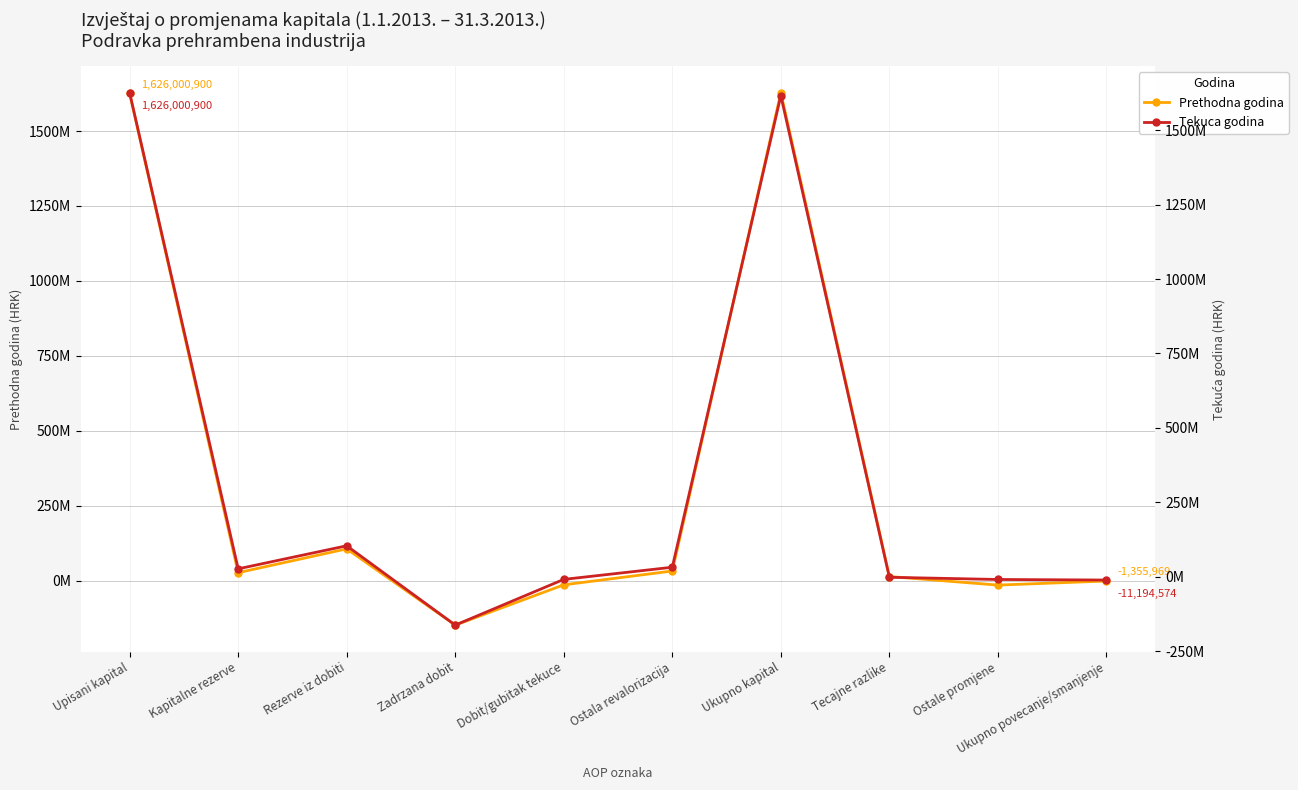

What are all the series names shown in the legend?

Prethodna godina, Tekuca godina